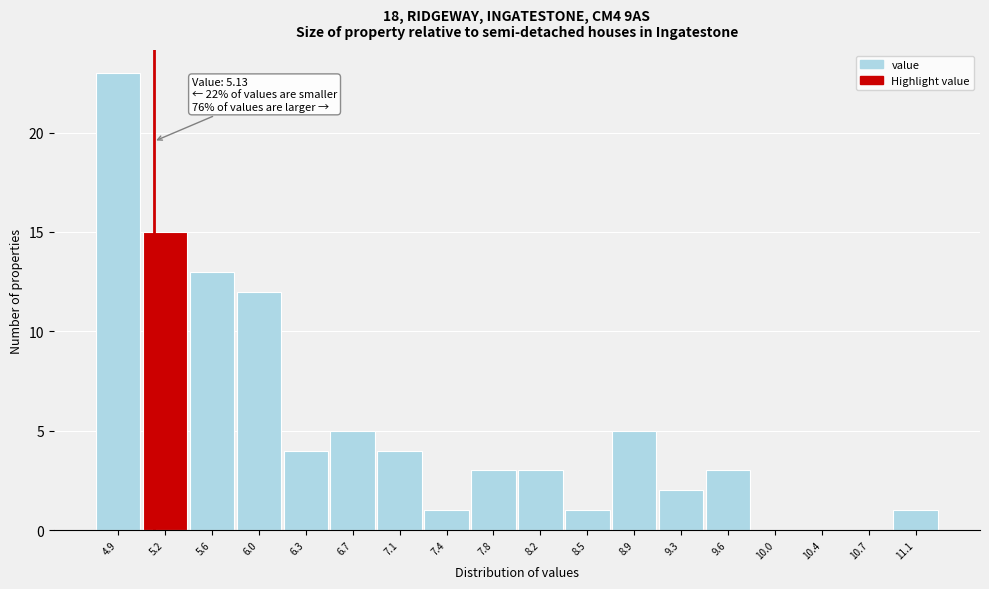

Over which range of the x-axis is the bar tallest?

4.65 to 5.05